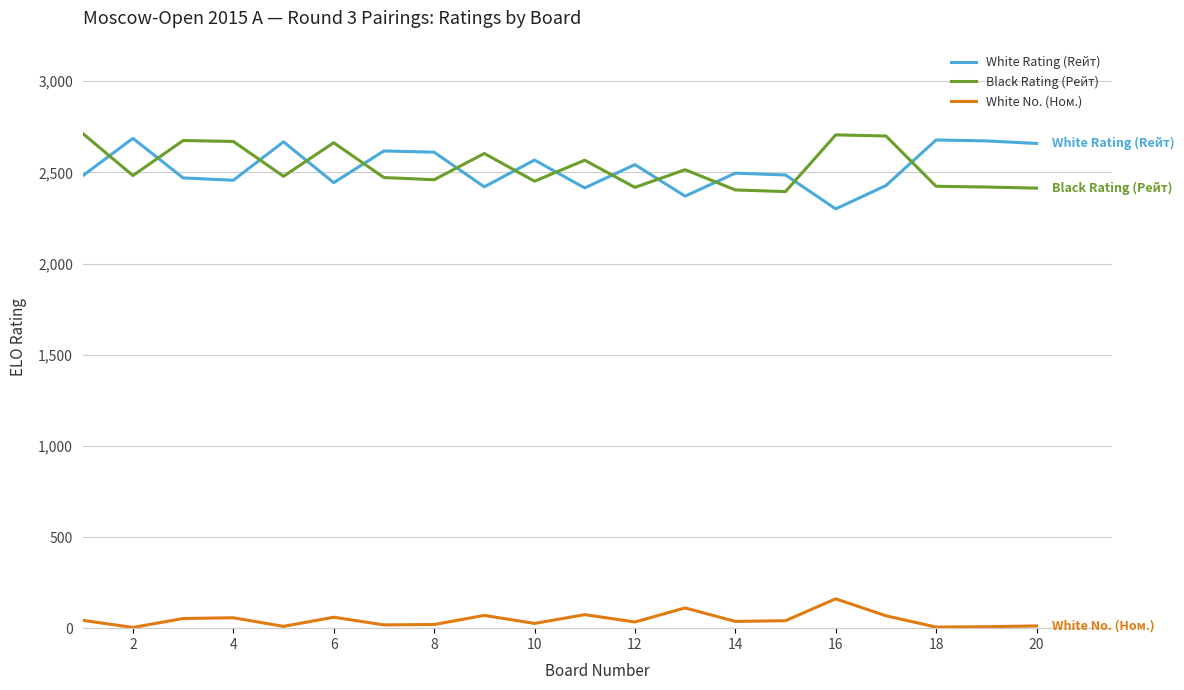

List the series in order of their peak value, highest first.

Black Rating (Рейт), White Rating (Rейт), White No. (Ном.)